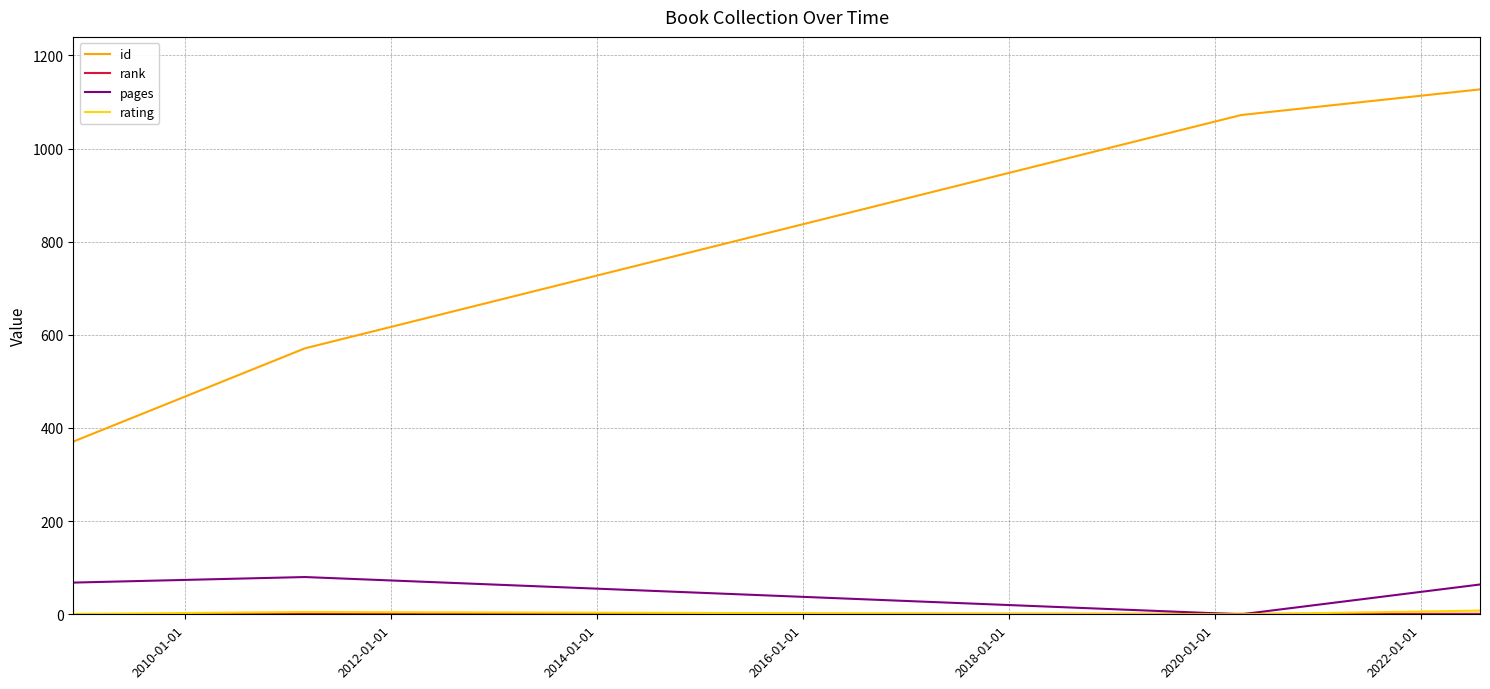

Count the rating values in the range 5 to 9.

6